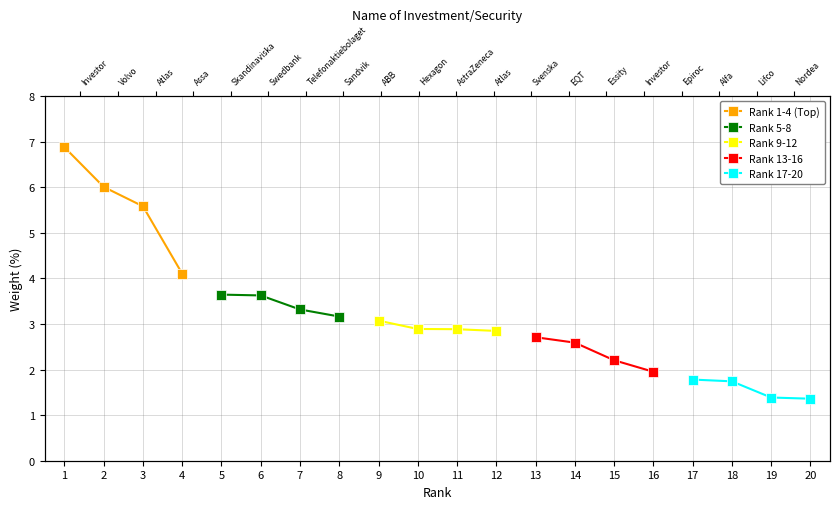

Reading left to right, transcribe all the data shown in this chart.

Rank 1-4 (Top): 6.9	6.0	5.6	4.1
Rank 5-8: 3.6	3.6	3.3	3.2
Rank 9-12: 3.1	2.9	2.9	2.8
Rank 13-16: 2.7	2.6	2.2	2.0
Rank 17-20: 1.8	1.7	1.4	1.4